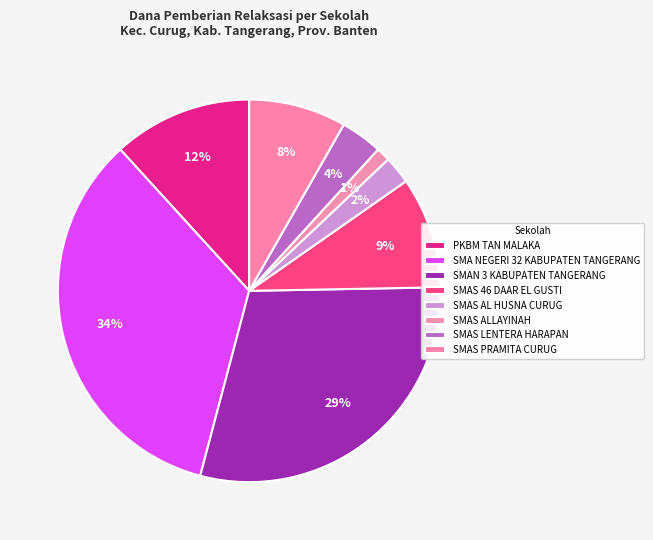

The SMA NEGERI 32 KABUPATEN TANGERANG slice represents 20% of the pie. True or false?

False